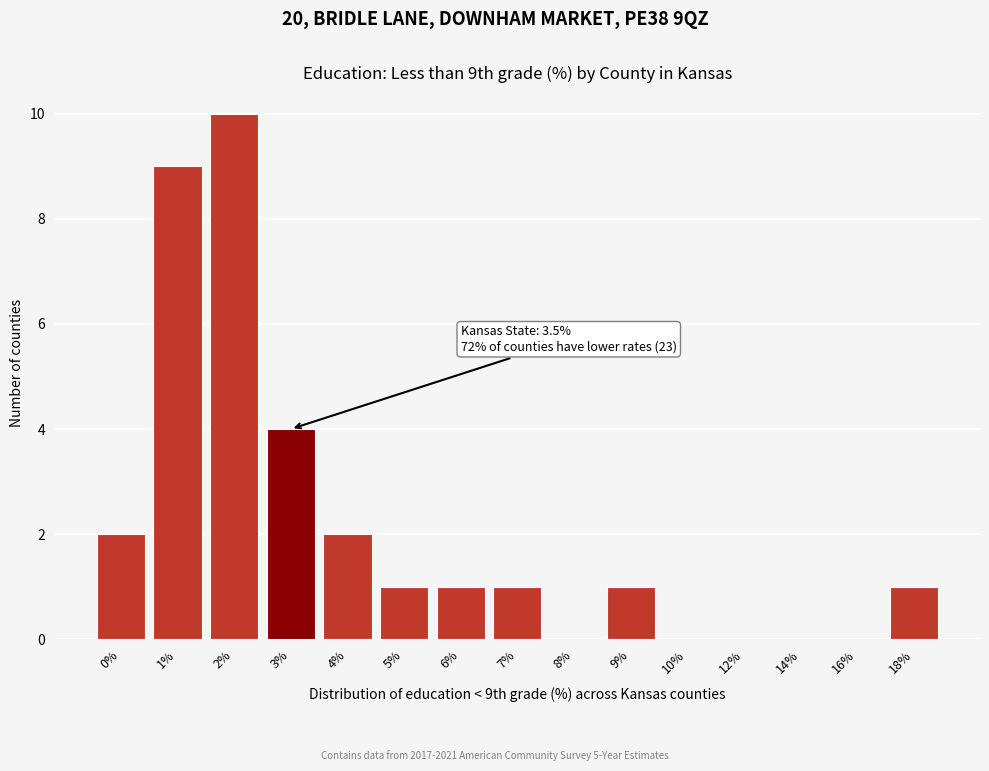

Reading left to right, transcribe all the data shown in this chart.

0%=2	1%=9	2%=10	3%=4	4%=2	5%=1	6%=1	7%=1	8%=0	9%=1	10%=0	12%=0	14%=0	16%=0	18%=1